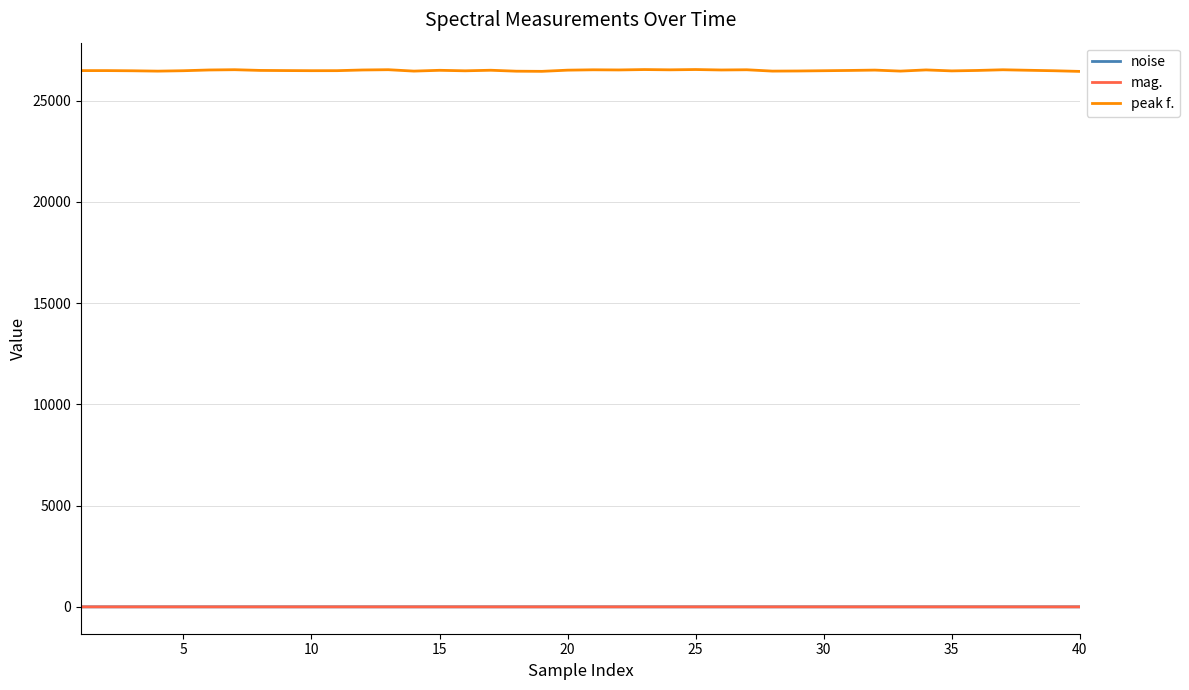

Which series has the widest spread of values?

peak f.